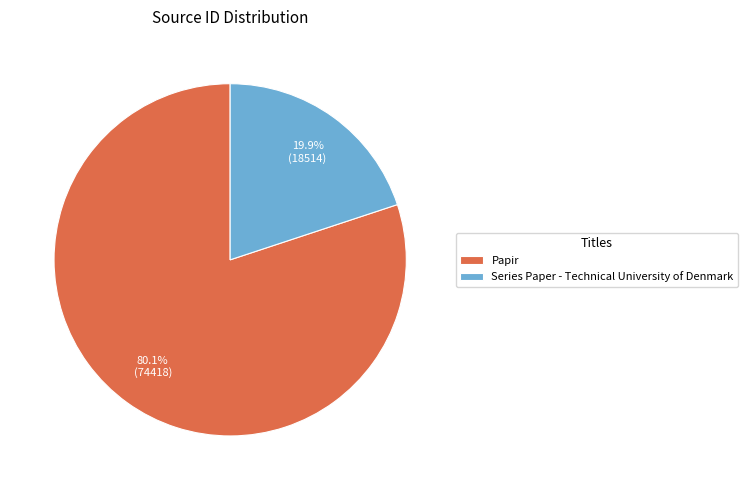

Is it true that Papir is 80% of the pie?

True